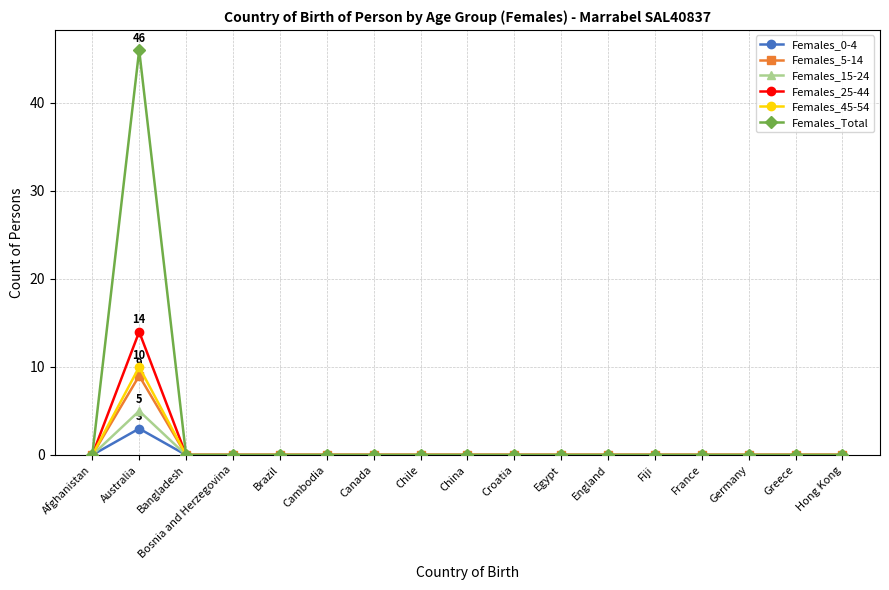

Reading right to left, extract all data points from this chart.

Females_0-4: 0	0	0	0	0	0	0	0	0	0	0	0	0	0	0	3	0
Females_5-14: 0	0	0	0	0	0	0	0	0	0	0	0	0	0	0	9	0
Females_15-24: 0	0	0	0	0	0	0	0	0	0	0	0	0	0	0	5	0
Females_25-44: 0	0	0	0	0	0	0	0	0	0	0	0	0	0	0	14	0
Females_45-54: 0	0	0	0	0	0	0	0	0	0	0	0	0	0	0	10	0
Females_Total: 0	0	0	0	0	0	0	0	0	0	0	0	0	0	0	46	0